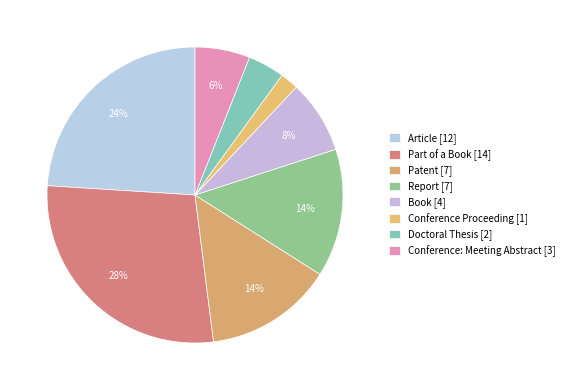

How many segments does this pie chart have?

8